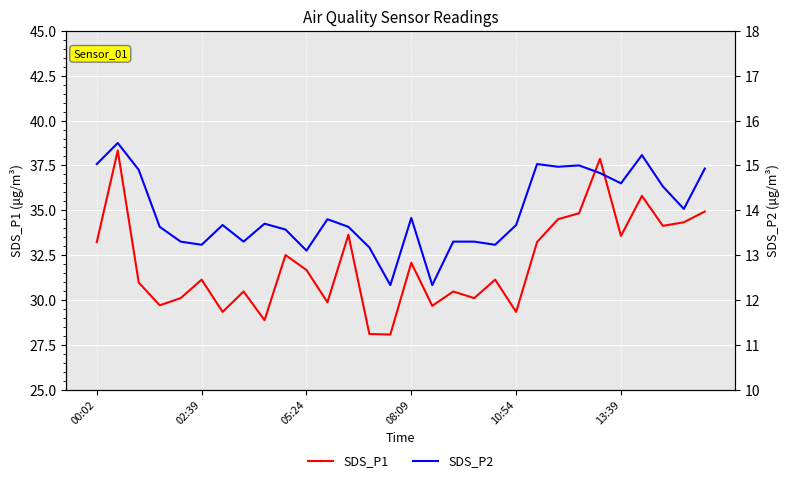

Count the number of categories in the chart.

30